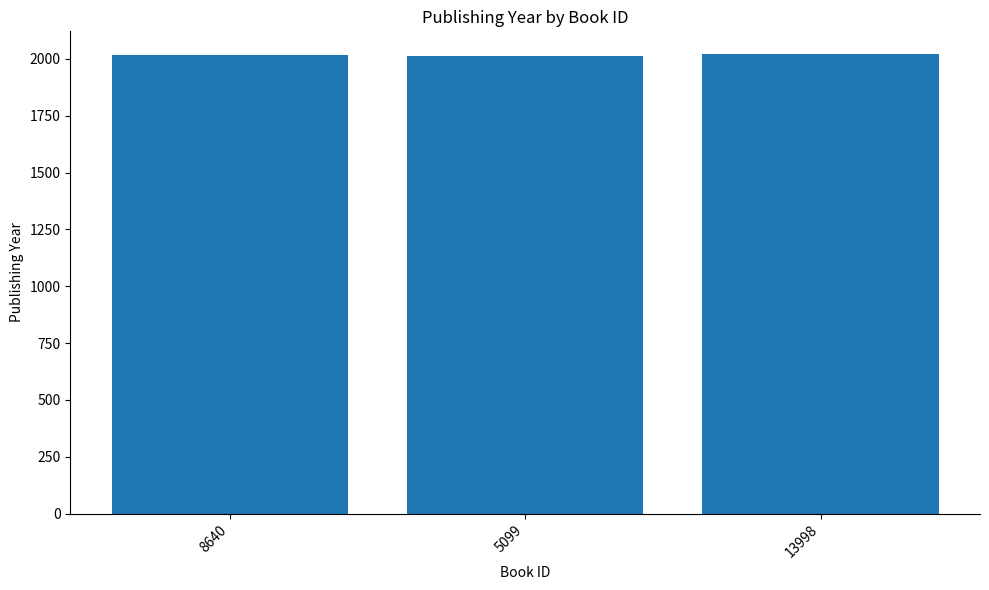

How many values are between 2011 and 2020?

3